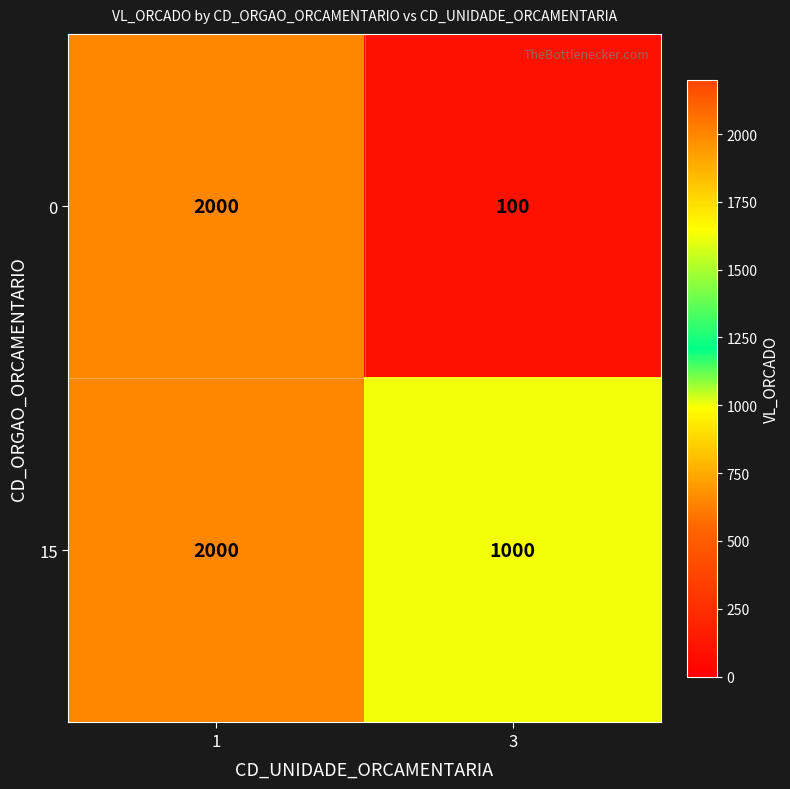

Is it true that 15 equals 2000 at 1?

True